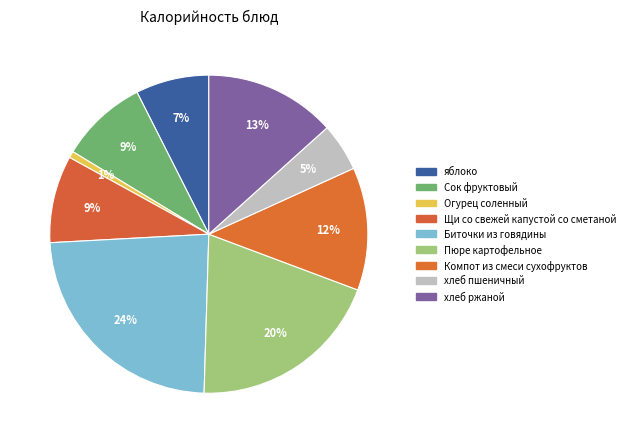

How many segments does this pie chart have?

9